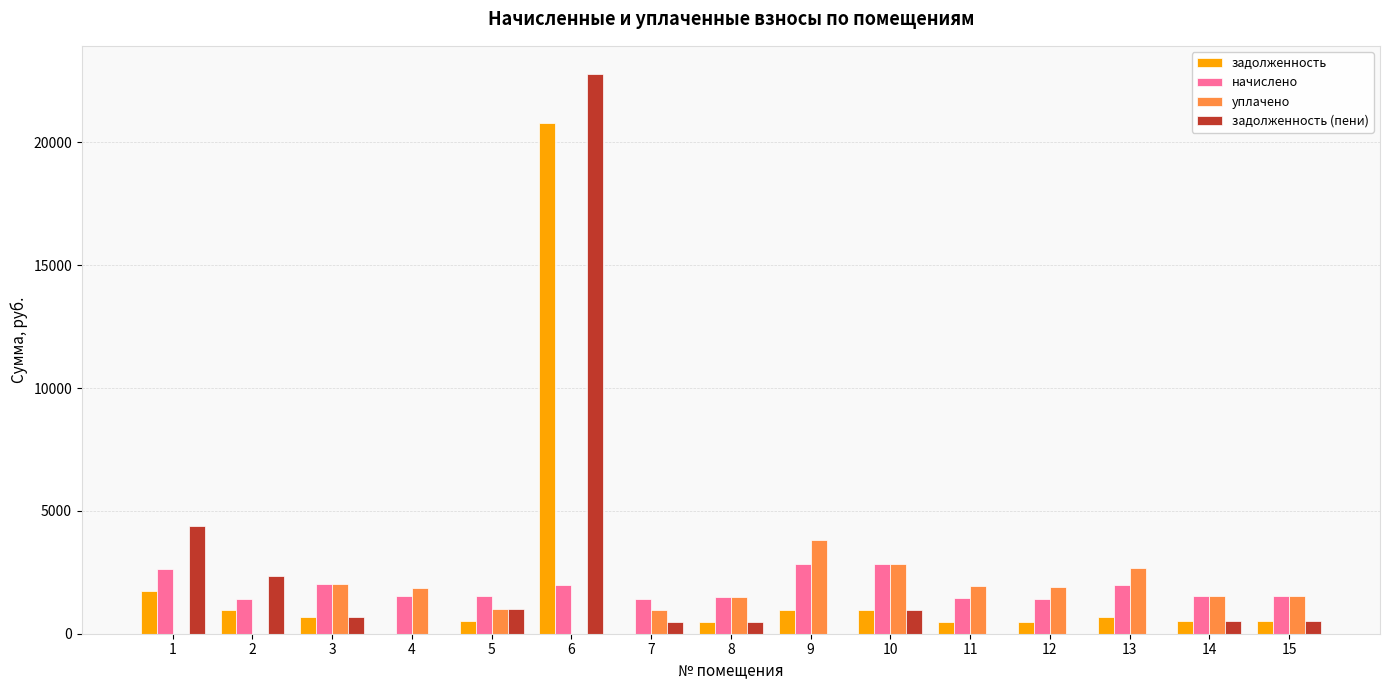

How many series are shown in this chart?

4